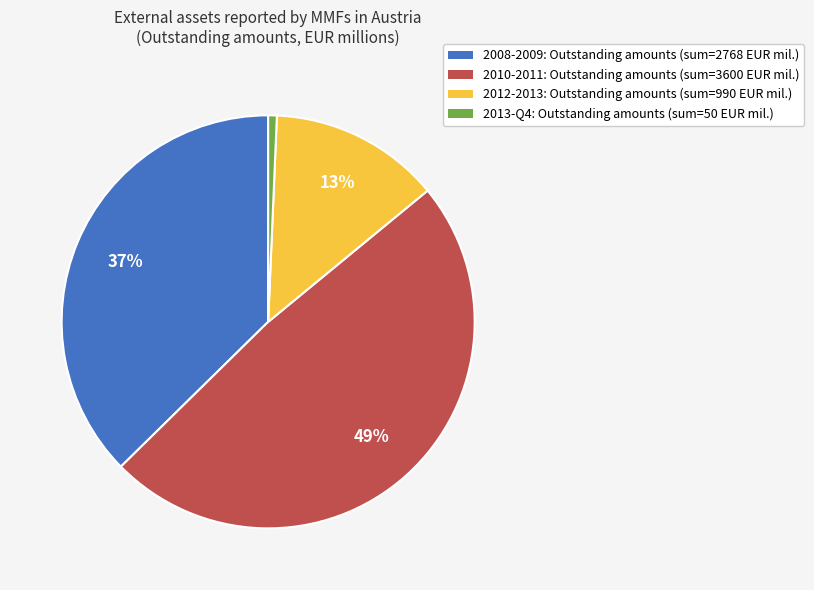

Which slice is the largest?

2010-2011: Outstanding amounts (sum=3600 EUR mil.)